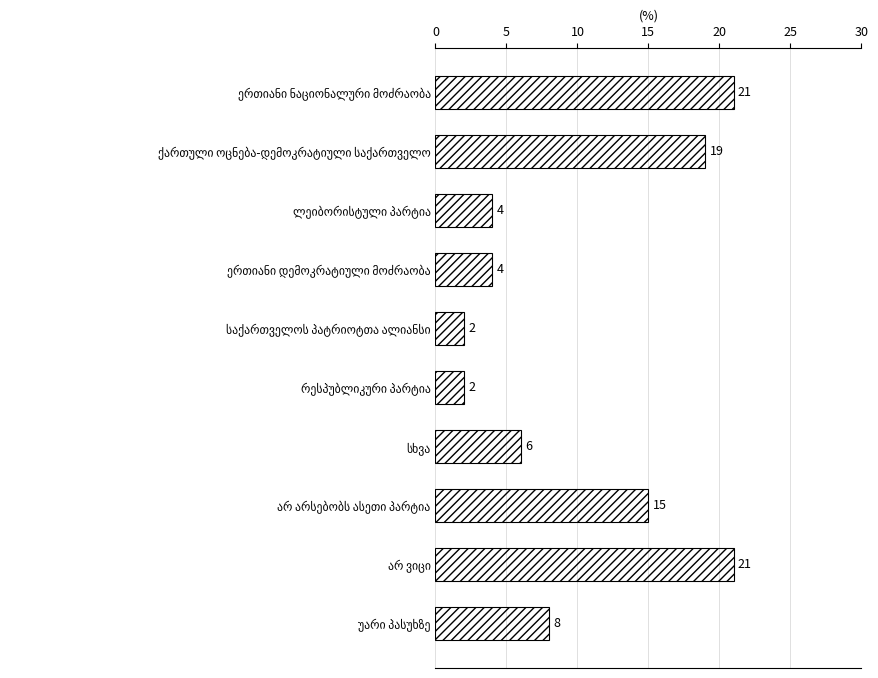

What is the difference between the maximum and minimum values?

19